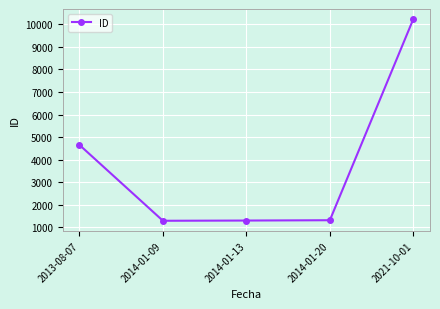

What is the smallest value displayed?

1294